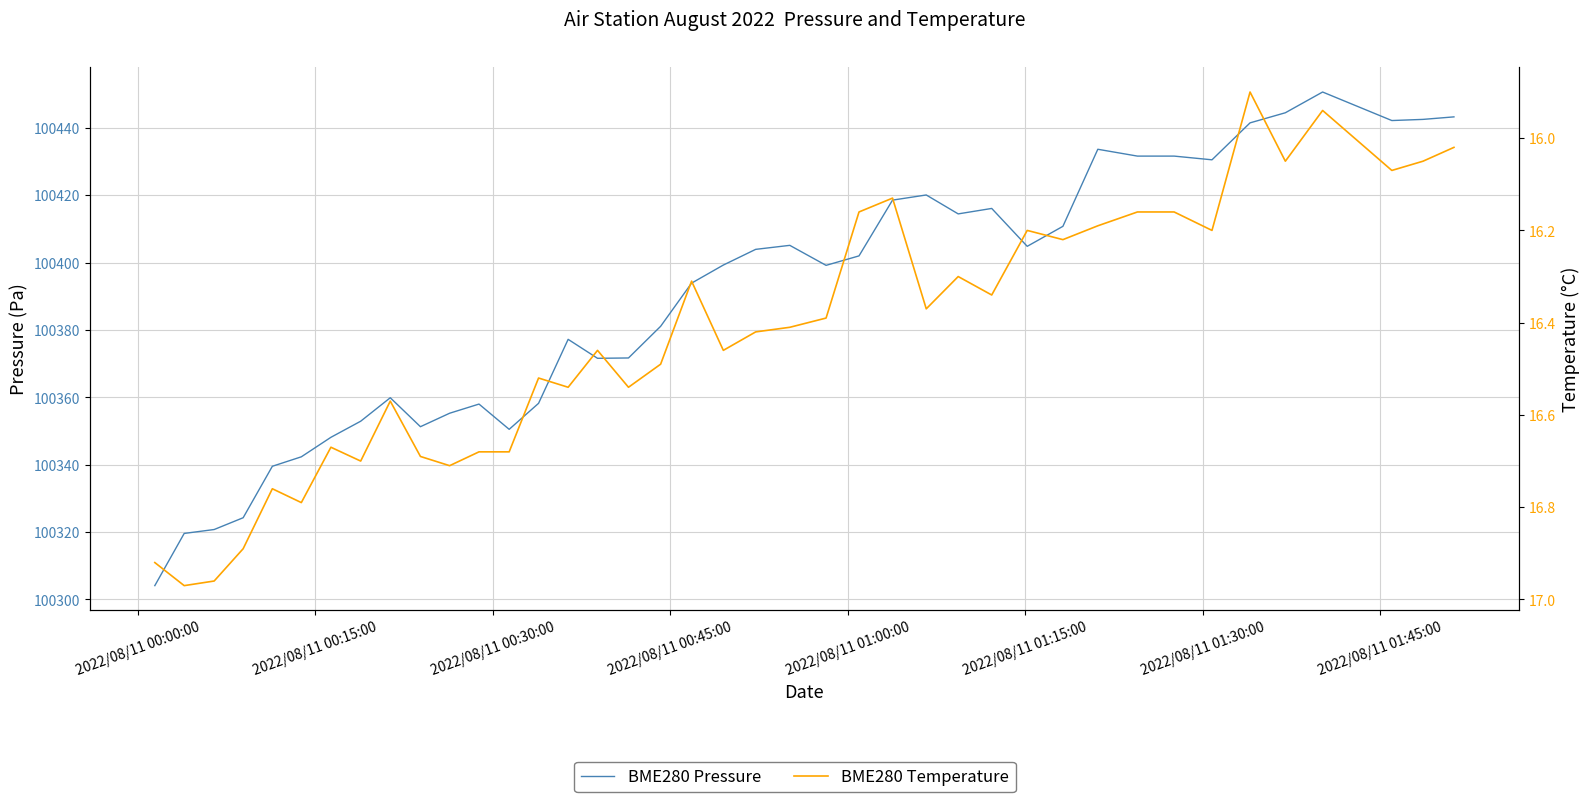

What is the average value of the BME280 Temperature series?

16.4